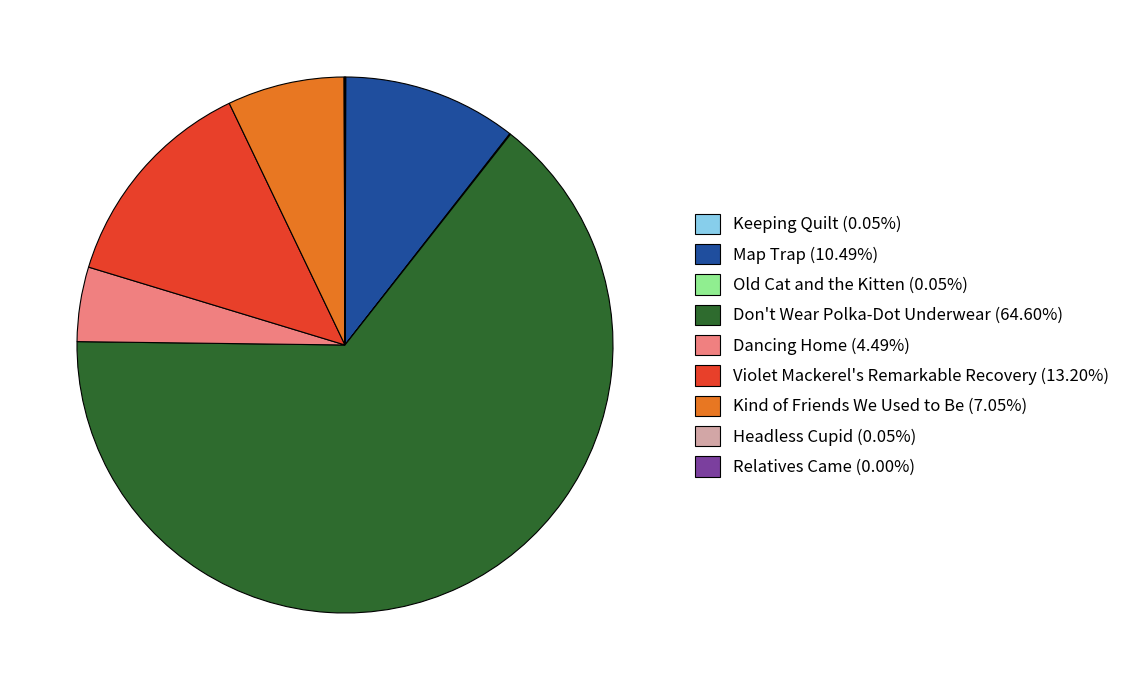

Approximately how many times larger is the value at Dancing Home (4.49%) compared to Kind of Friends We Used to Be (7.05%)?

0.6